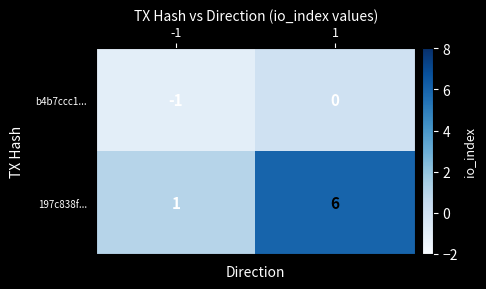

What is the average value of the 197c838f... series?

4